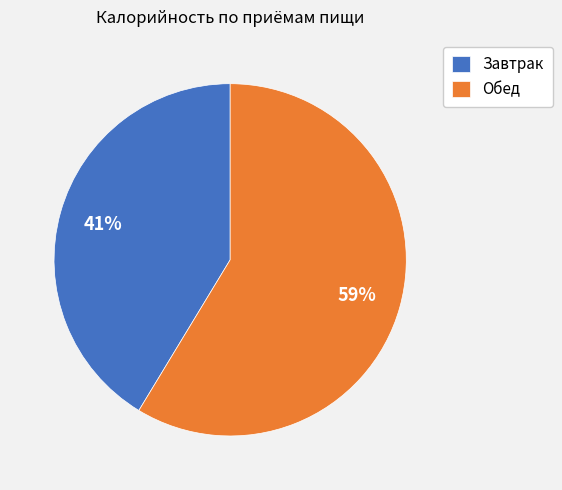

The Завтрак slice represents 33% of the pie. True or false?

False